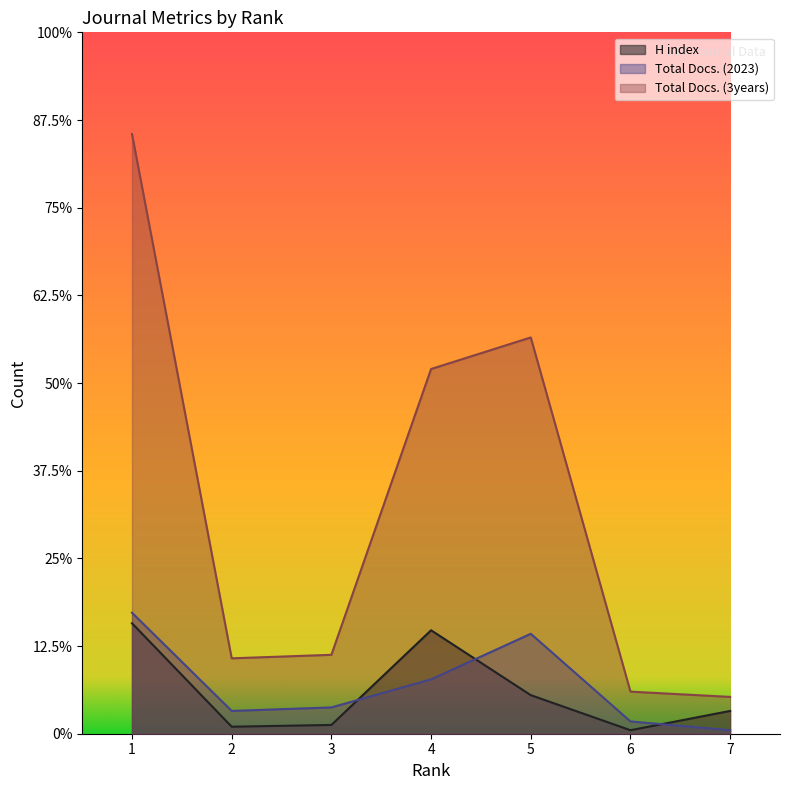

Reading right to left, extract all data points from this chart.

H index: 7=13	6=2	5=22	4=59	3=5	2=4	1=63
Total Docs. (2023): 7=2	6=7	5=57	4=31	3=15	2=13	1=69
Total Docs. (3years): 7=21	6=24	5=226	4=208	3=45	2=43	1=342